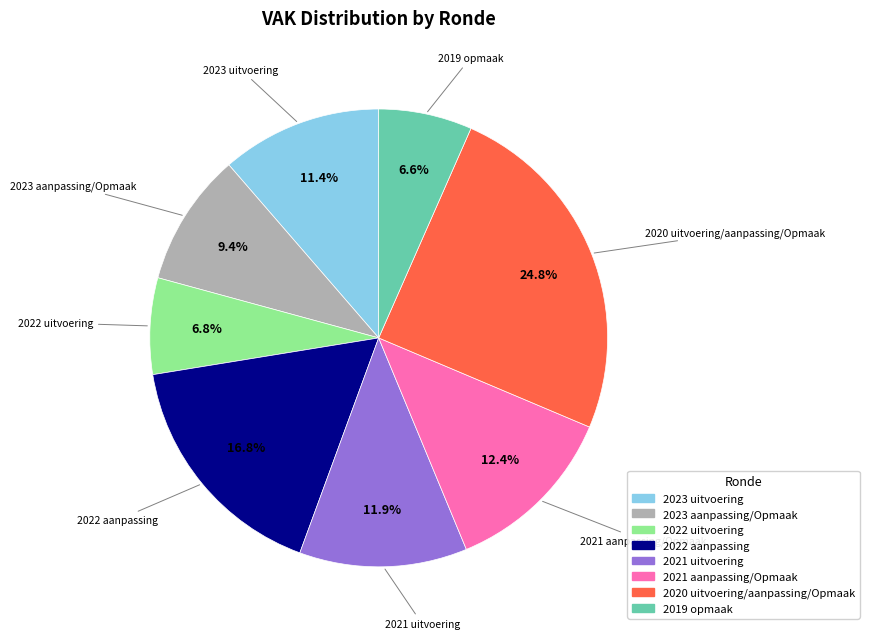

Does any single category account for the majority?

No